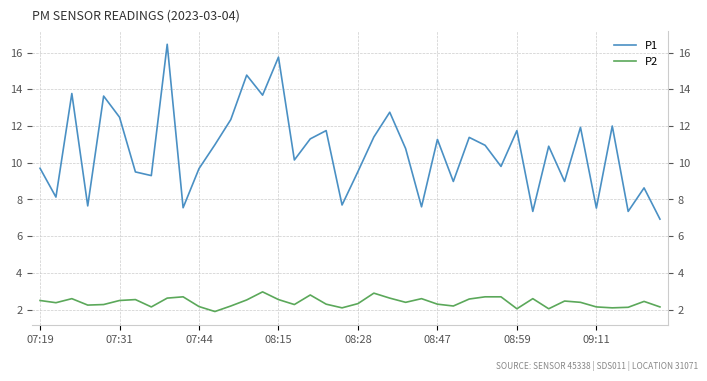

The value of P2 at 07:31 is 1.2. True or false?

False